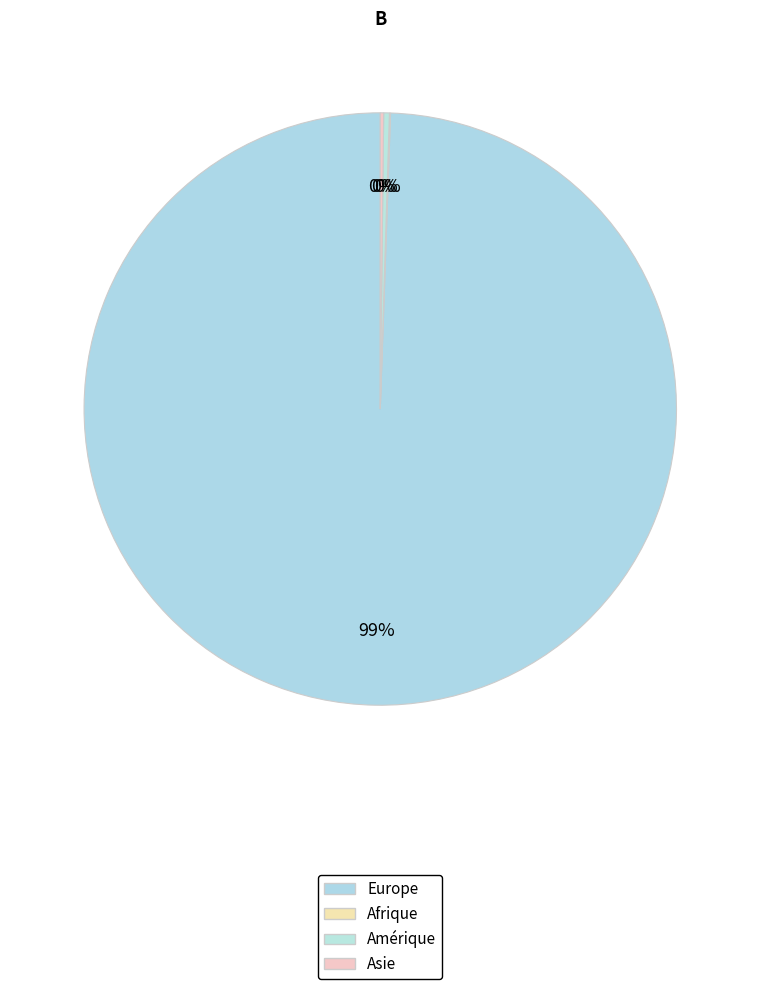

Between Asie and Amérique, which is larger?

Amérique